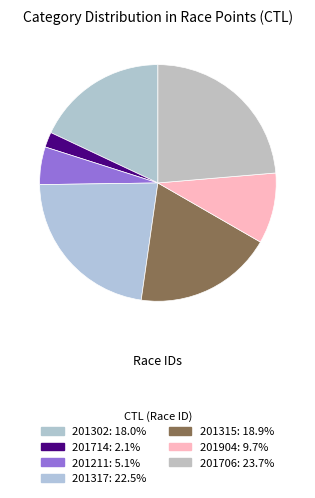

Approximately how many times larger is the value at 201714 compared to 201302?

0.1